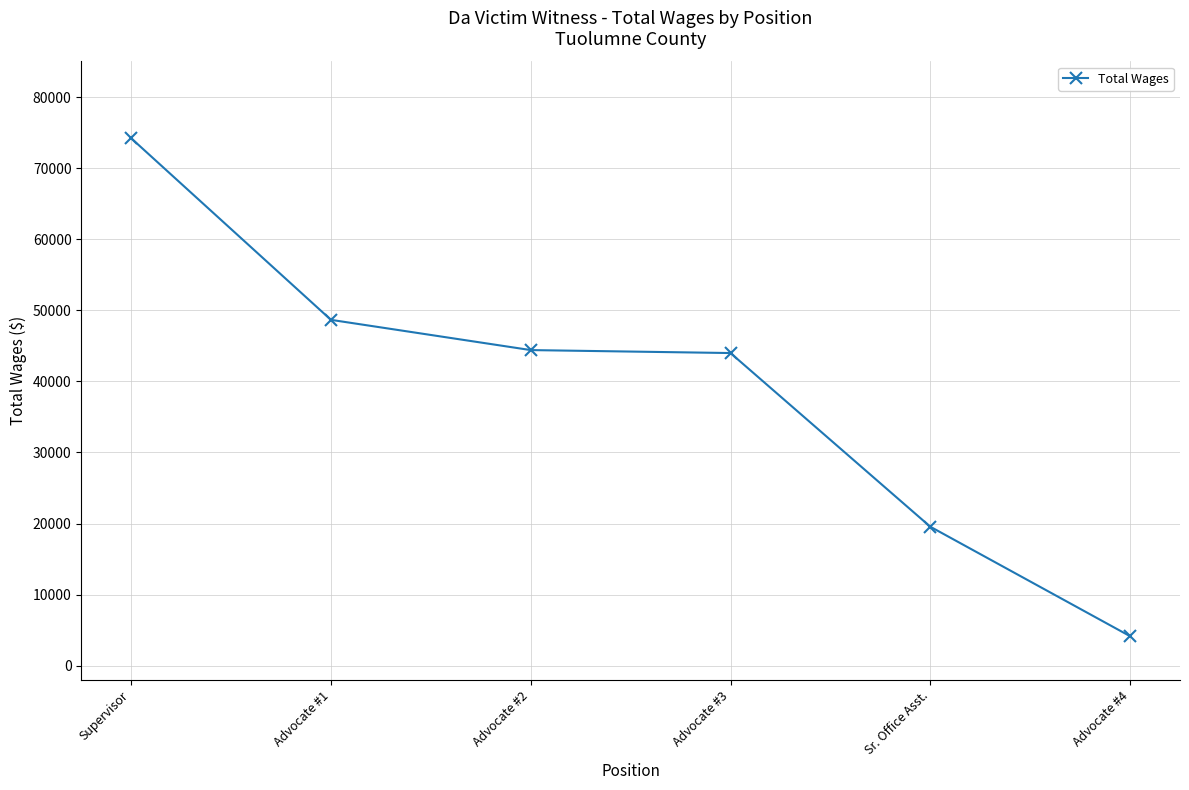

Between Supervisor and Advocate #2, which is larger?

Supervisor